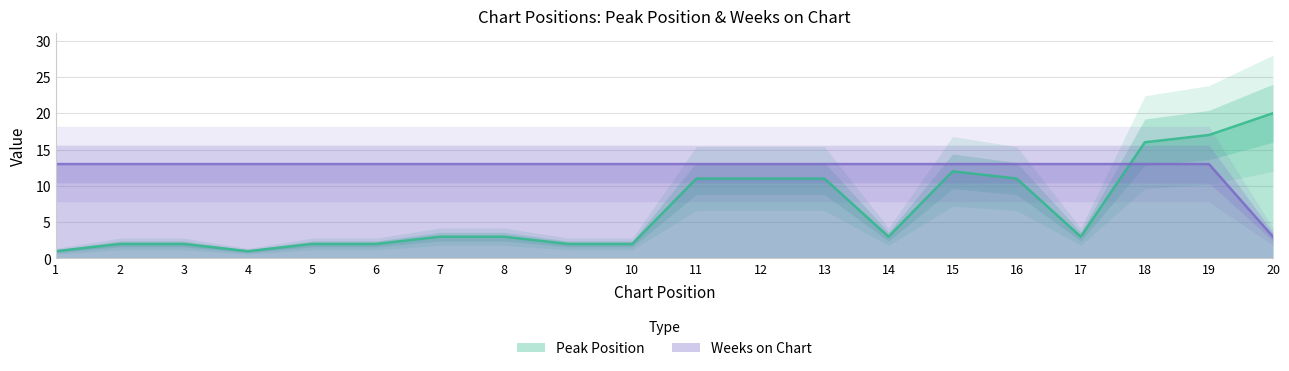

What is the difference between the second highest and minimum values in the Weeks on Chart series?

10